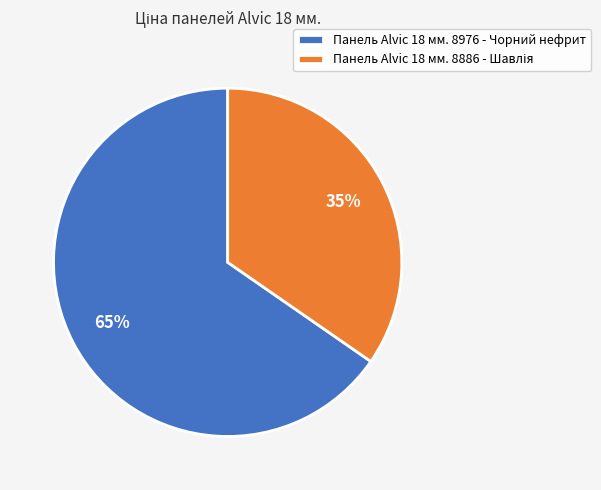

How many segments does this pie chart have?

2